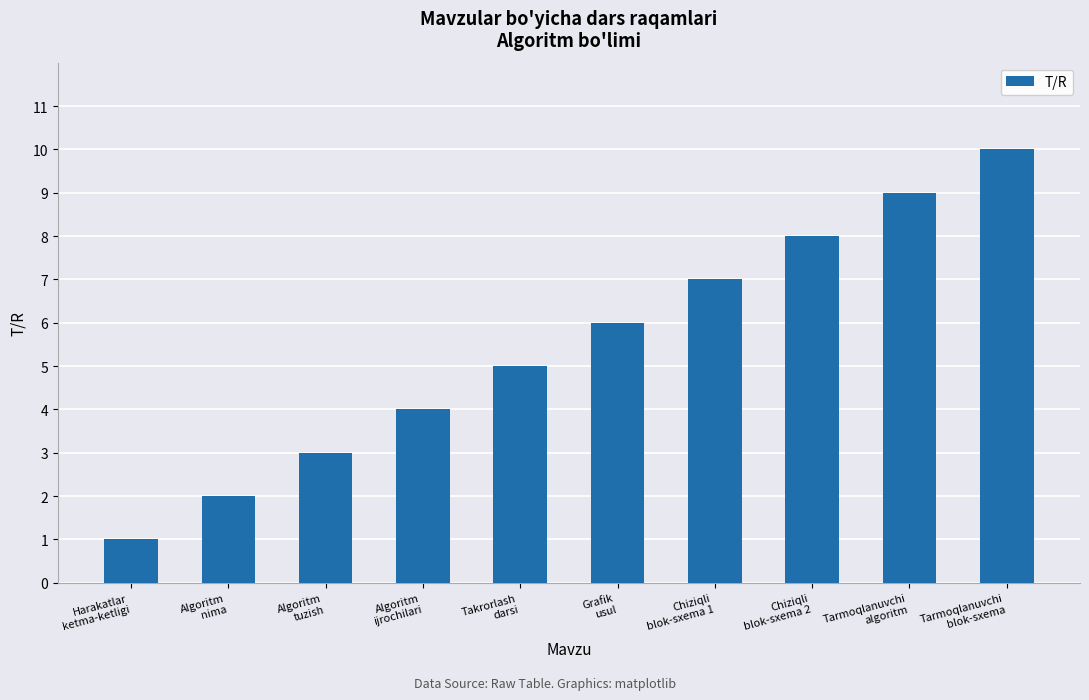

Are the bars horizontal?

No